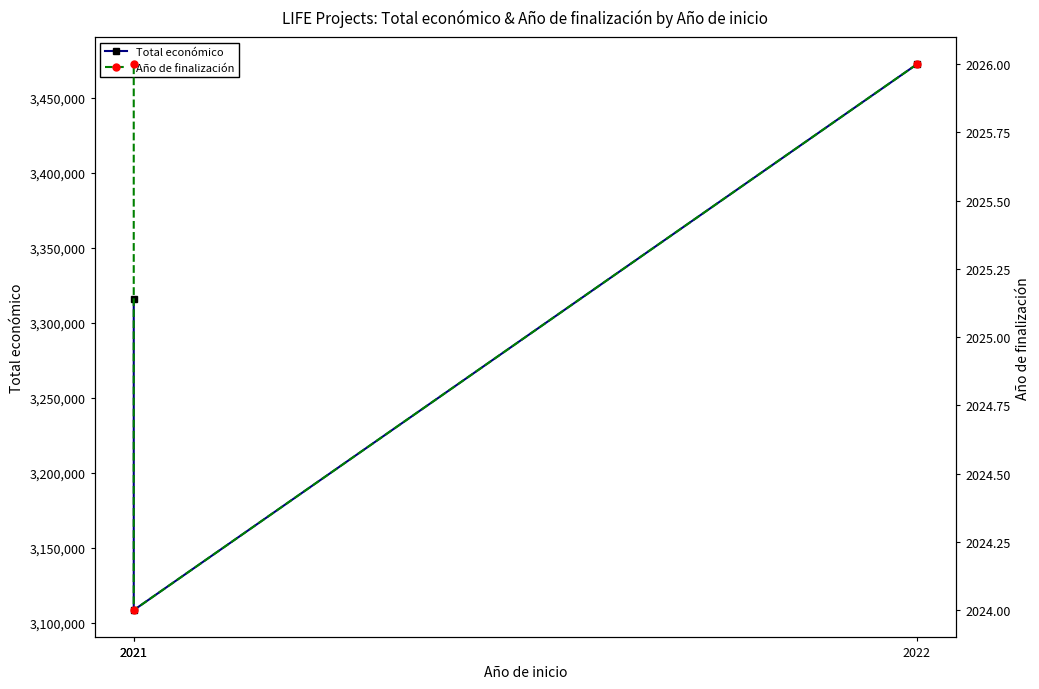

Which series has the largest total across all categories?

Total económico